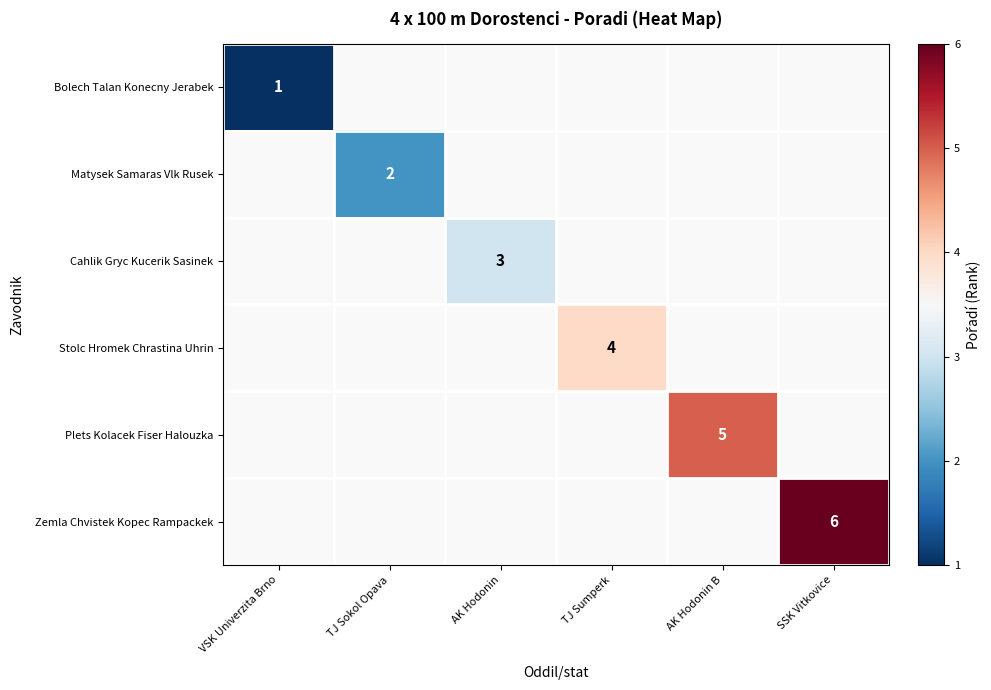

The Cahlik Gryc Kucerik Sasinek series shows 2 at AK Hodonin. True or false?

False